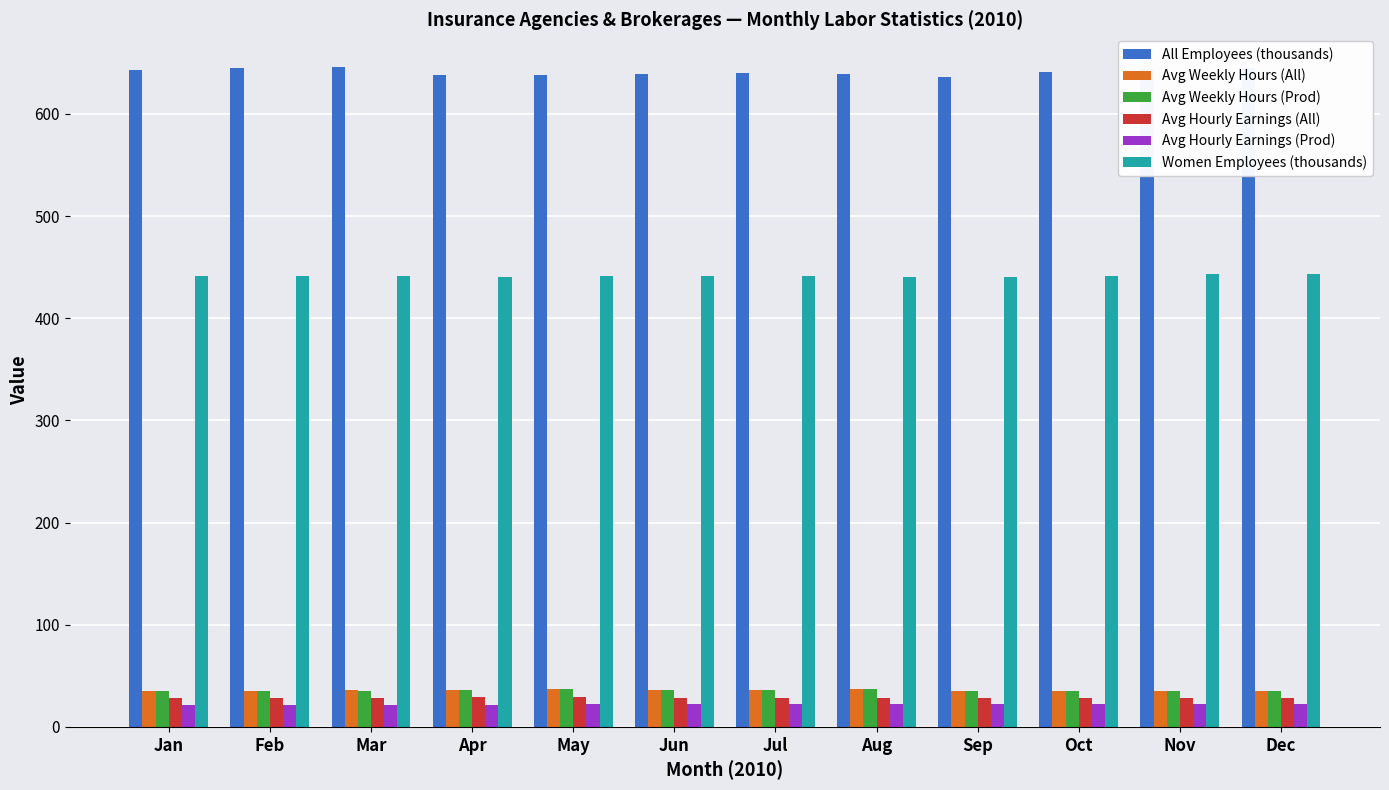

What is the sum of the Avg Hourly Earnings (Prod) values at Feb and Nov?

43.9